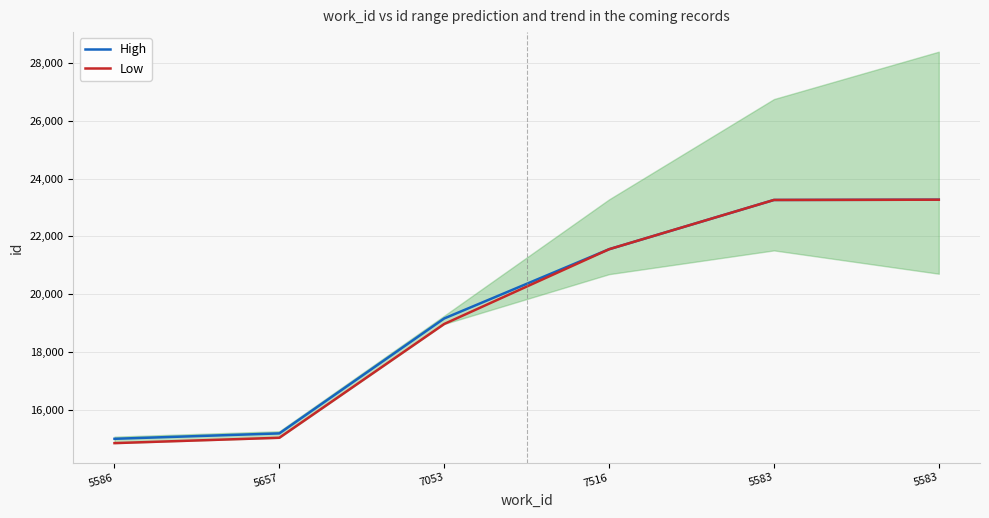

Is the value of Low at 5583 greater than the value of High at 7053?

Yes